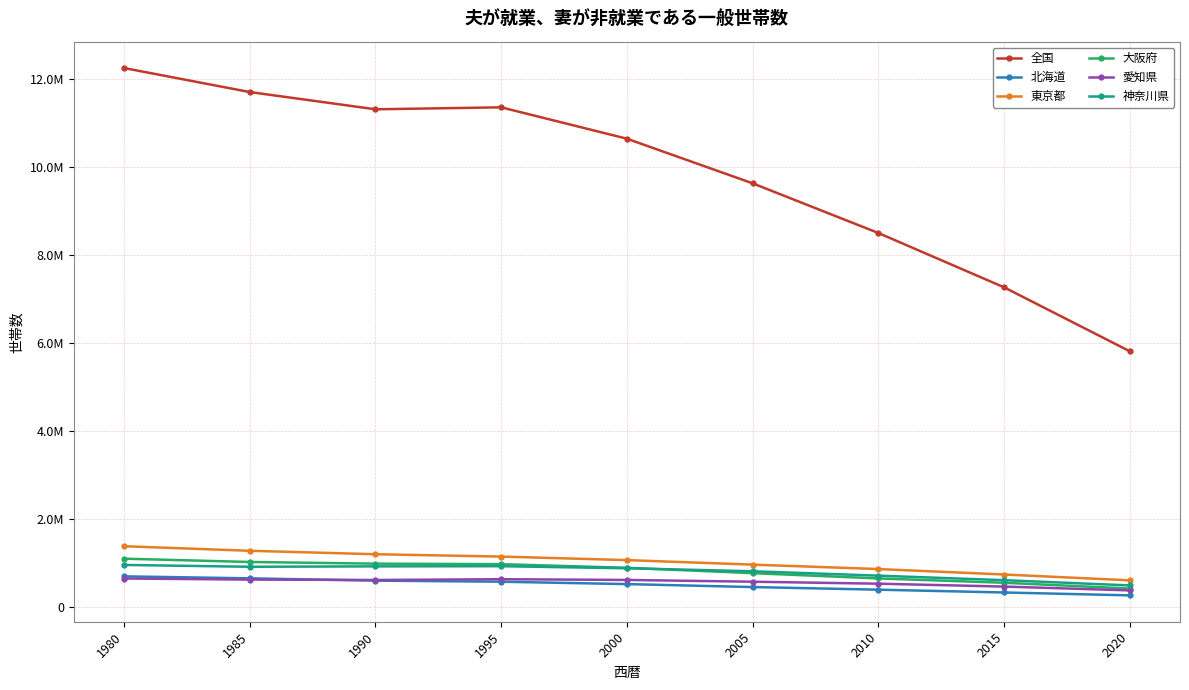

What is the difference between the 神奈川県 values at 2015 and 1980?

346559